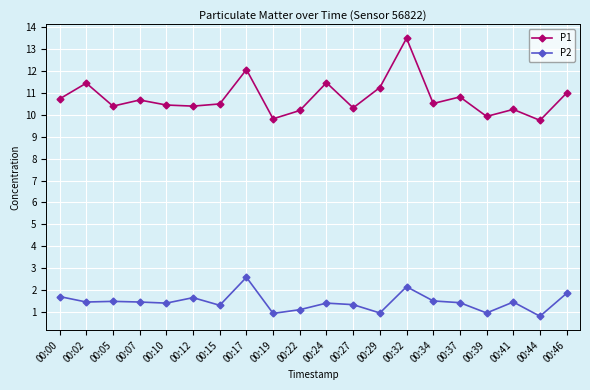

How many values in the P1 series exceed 10?

17